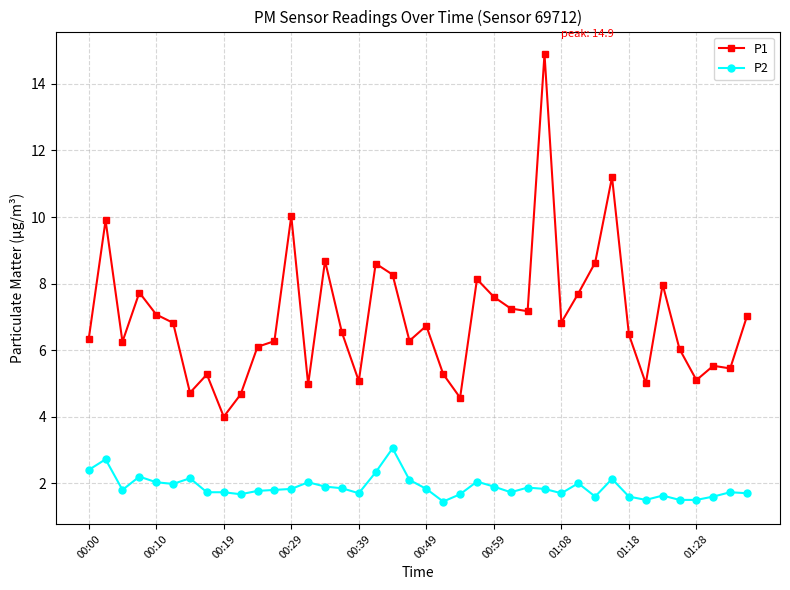

True or false: P1 and P2 cross at least once.

False